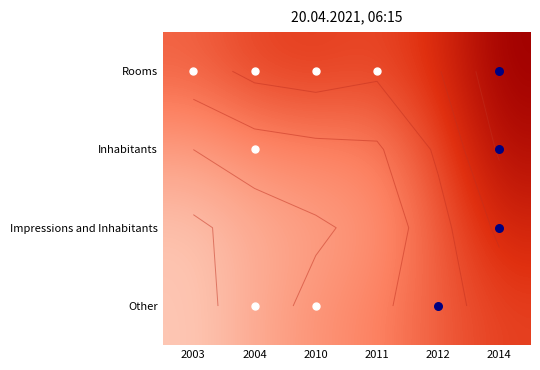

What is the minimum value shown in the chart?

0.1